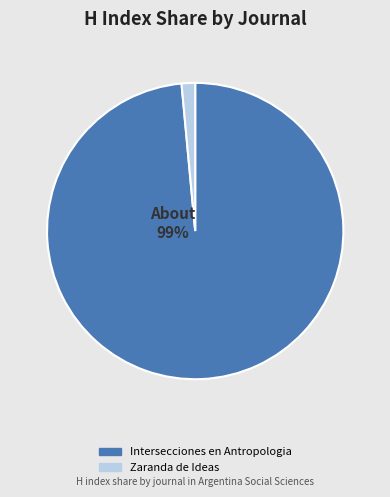

Which category accounts for the majority?

Intersecciones en Antropologia